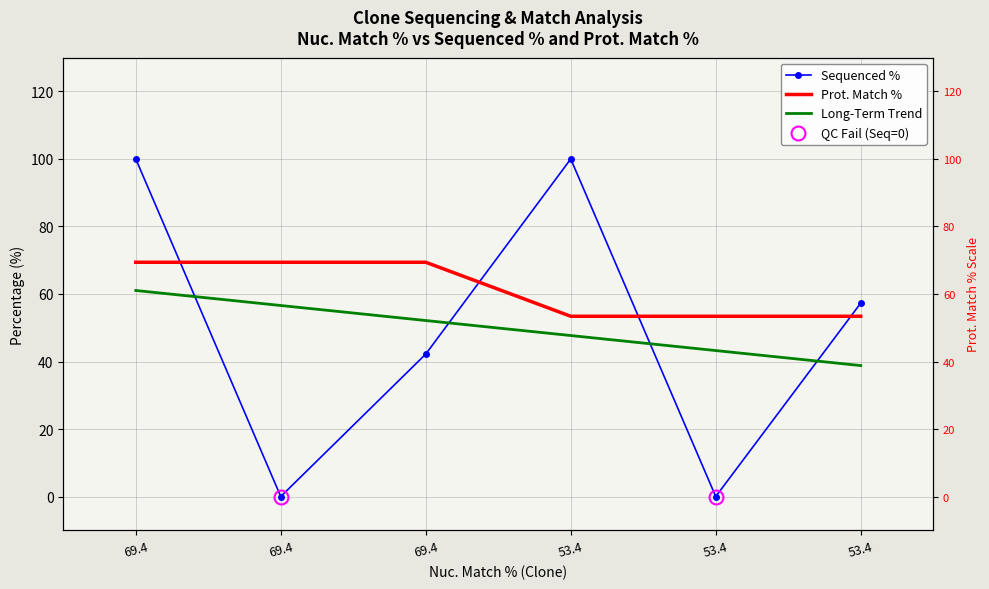

What is the difference between the maximum and second lowest values in the Prot. Match % series?

16.0